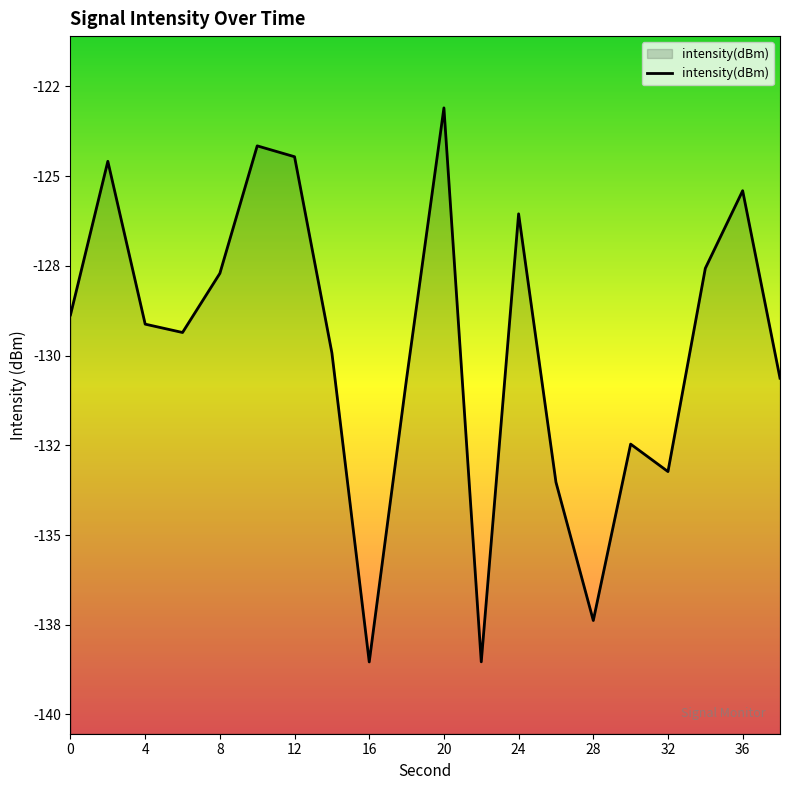

What is the greatest value displayed?

-123.1